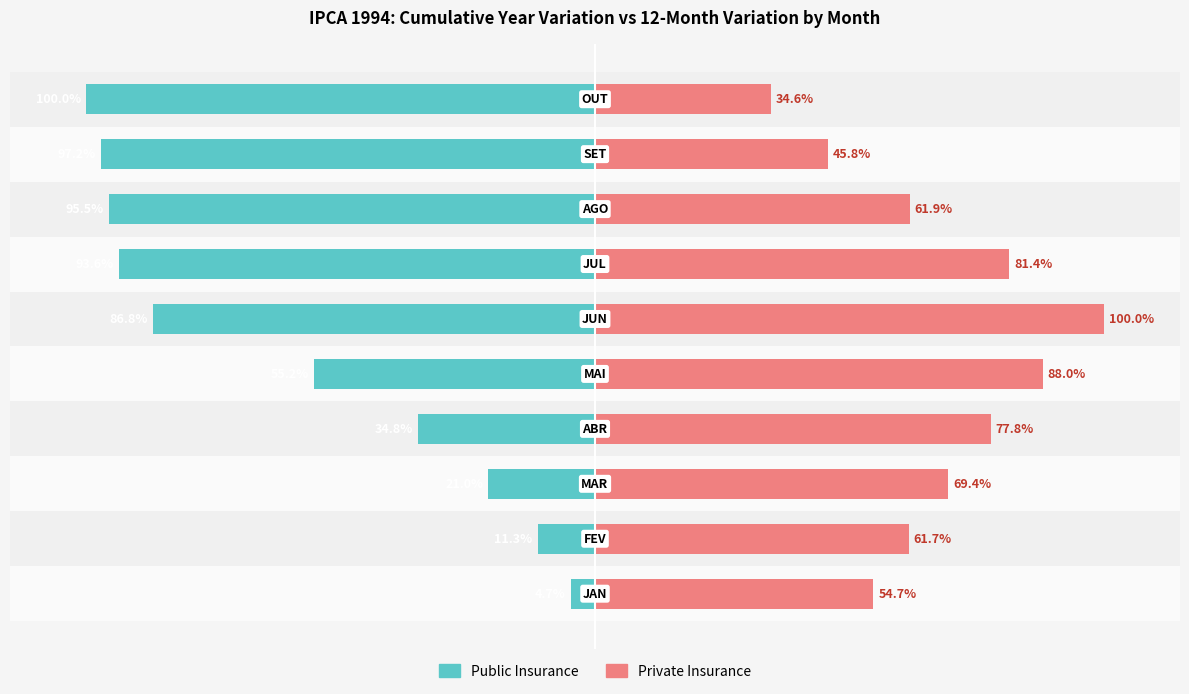

List the series in order of their overall mean, lowest first.

Public Insurance, Private Insurance